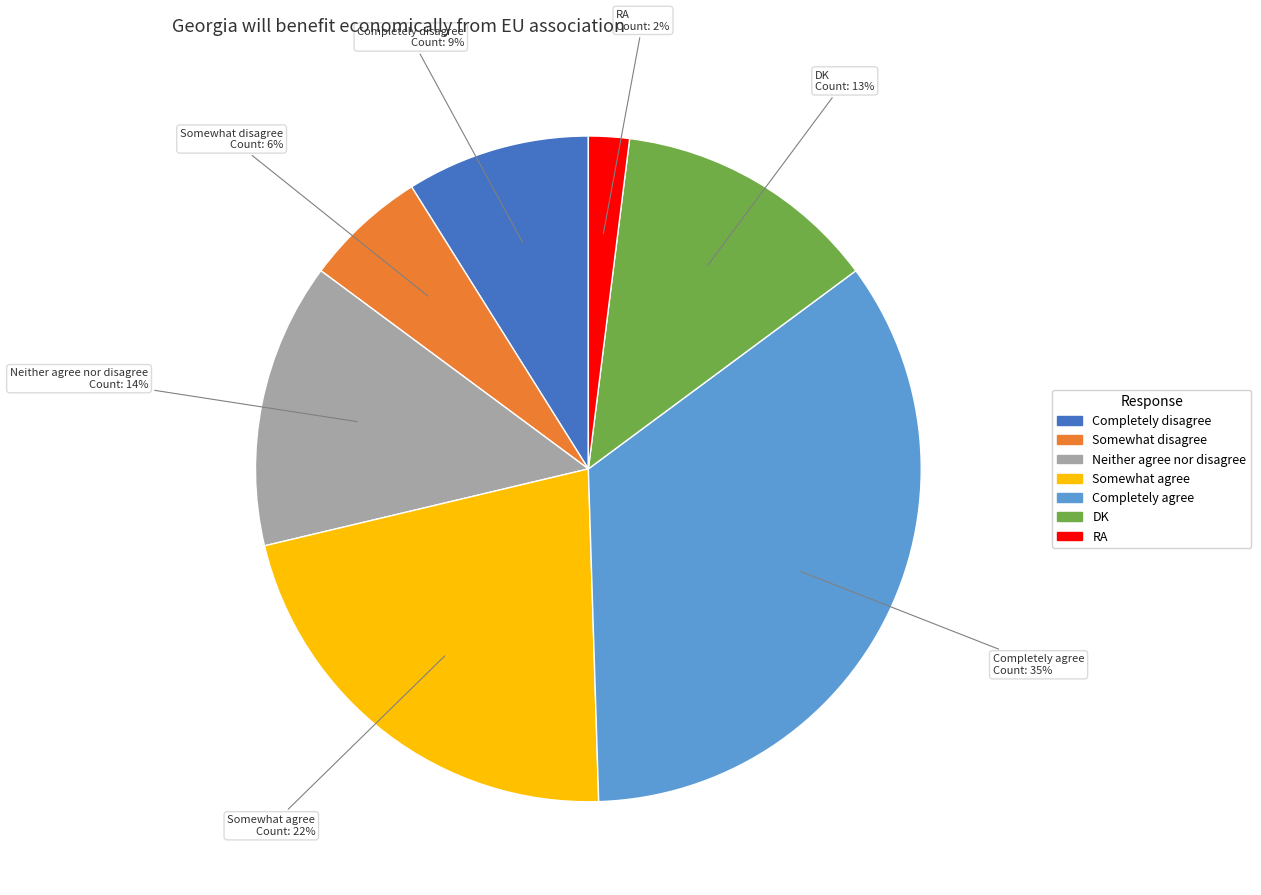

True or false: DK accounts for 1% of the total.

False